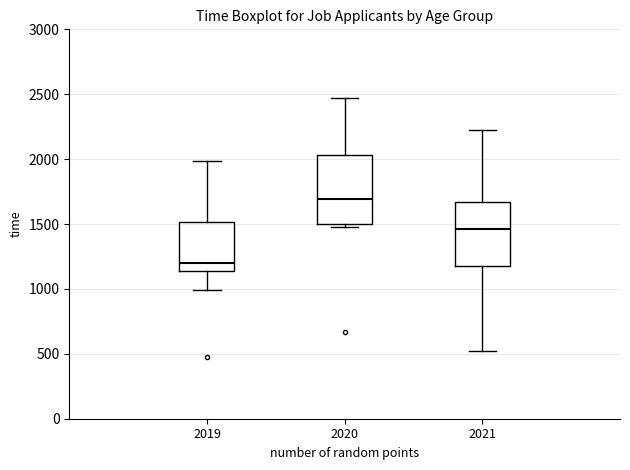

Where is the upper edge of the box at x = 2019 on the y-axis? The values are not printed on the chart, so give them approximately, as read against the axis.

1500